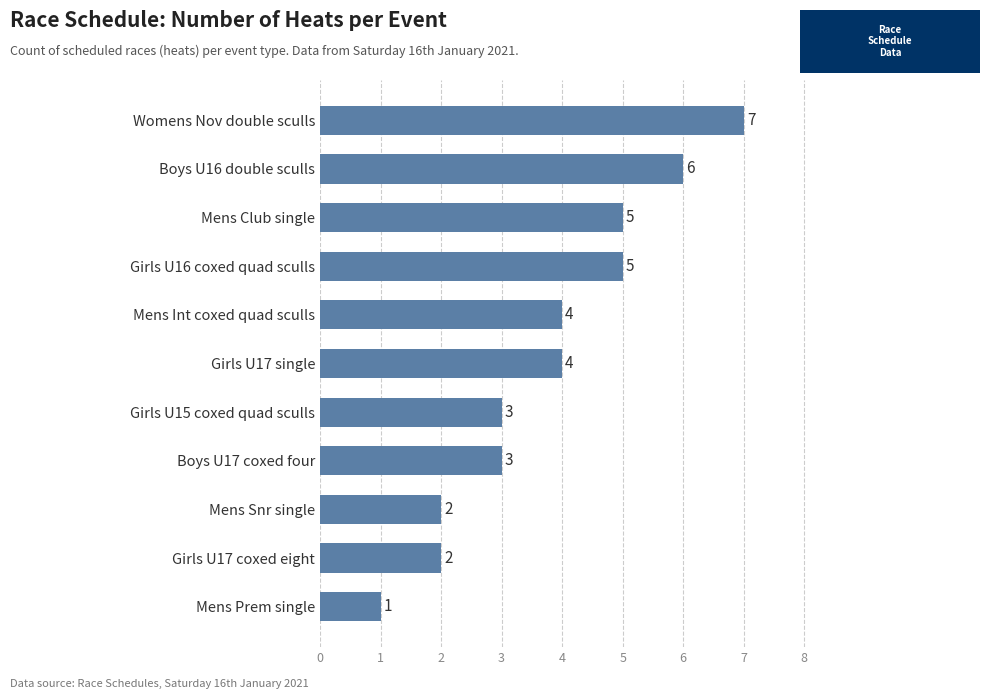

Is it true that the value at Girls U15 coxed quad sculls is 2?

False